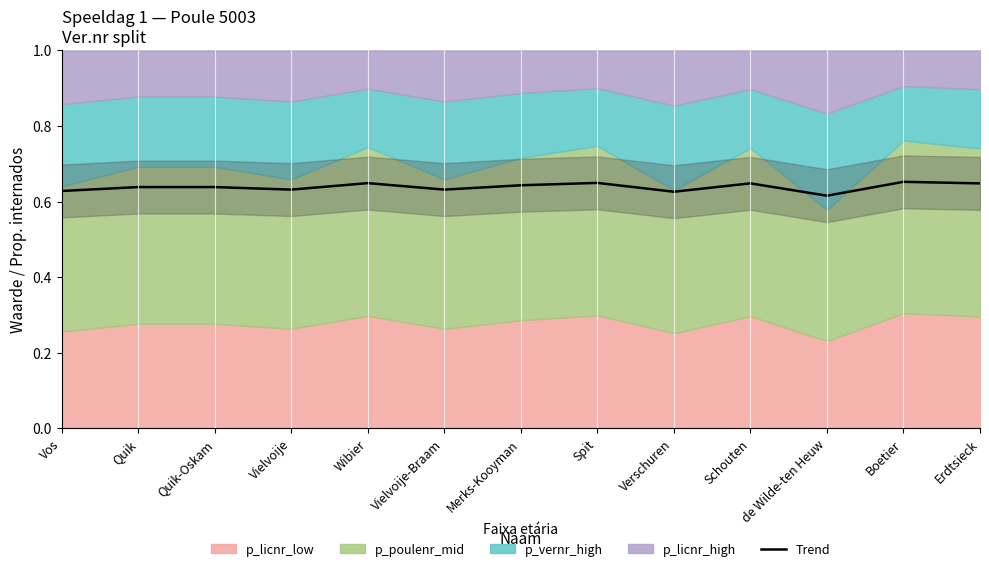

How many lines are shown in the chart?

1